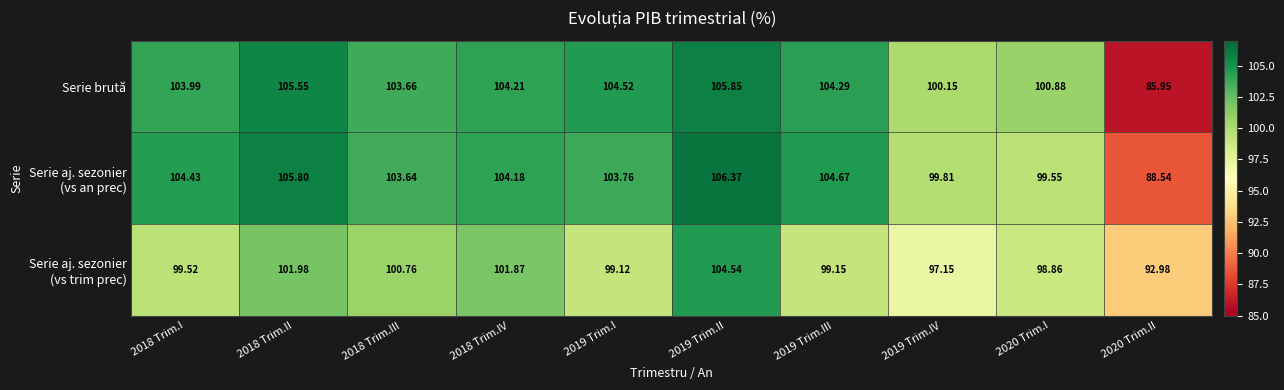

Which series has the largest range (max minus min)?

Serie brută